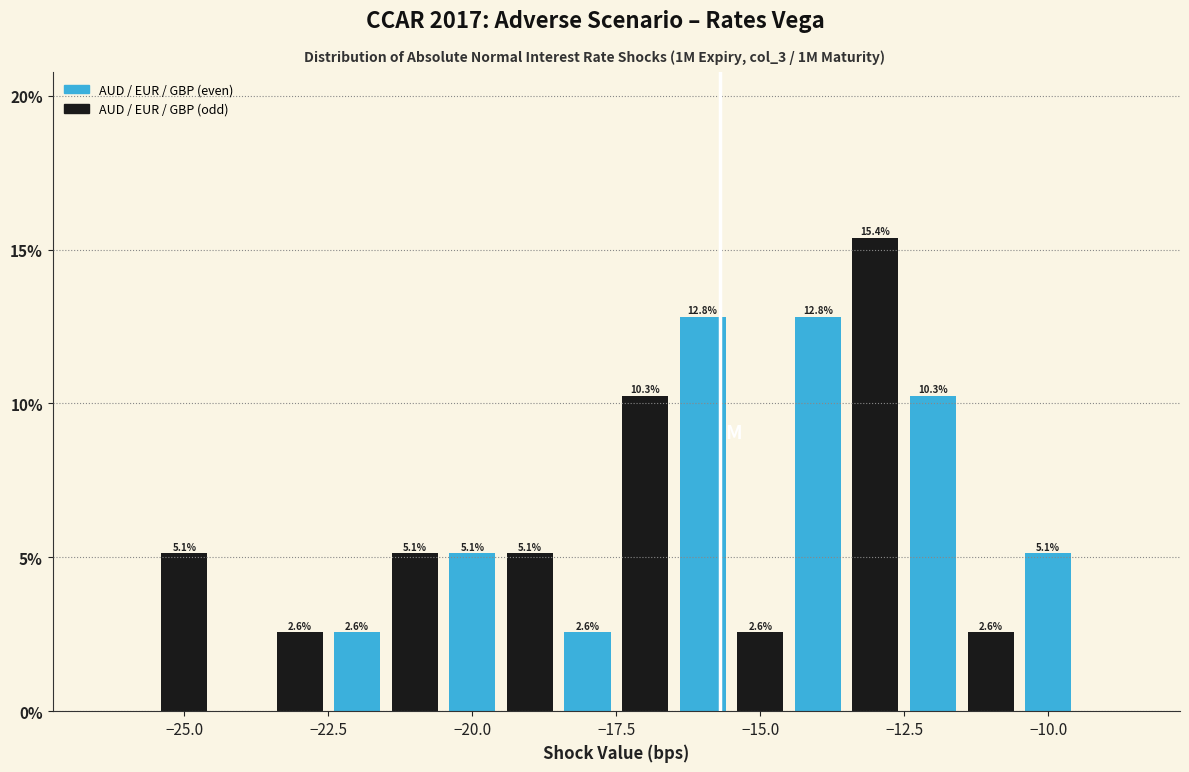

Around what value on the x-axis is the tallest bar? Give the approximate position of its centre, as read against the axis.

-13.0